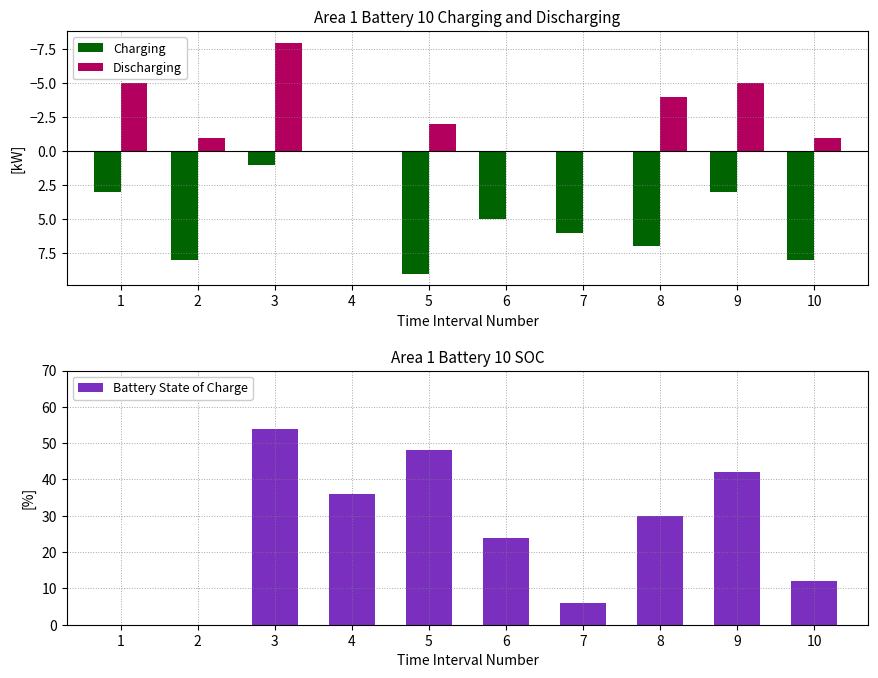

What is the difference between the highest and lowest values at 2?

9